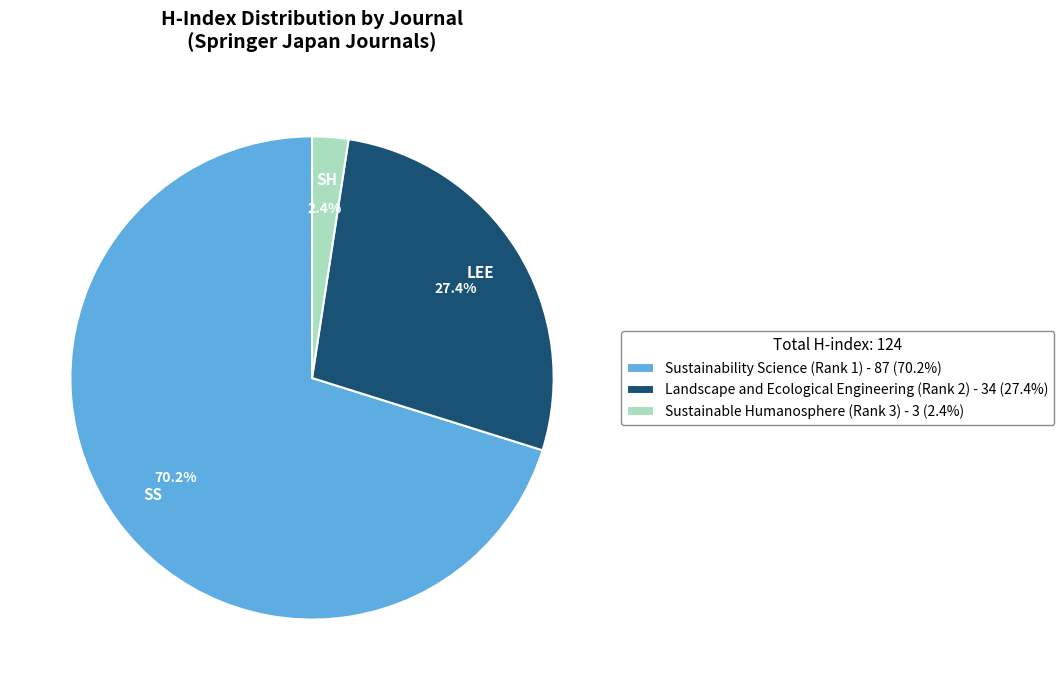

To the nearest percent, what percentage of the pie is Sustainability Science (Rank 1)?

70%